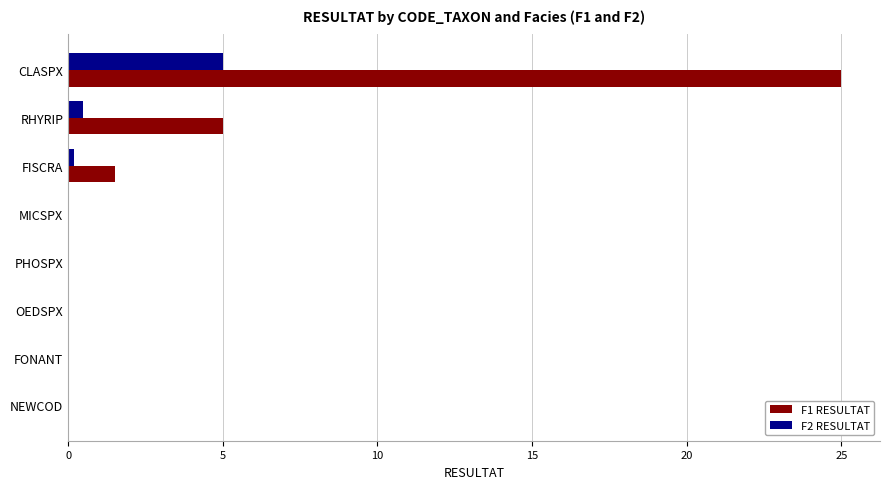

Which category has the highest value across all series?

CLASPX